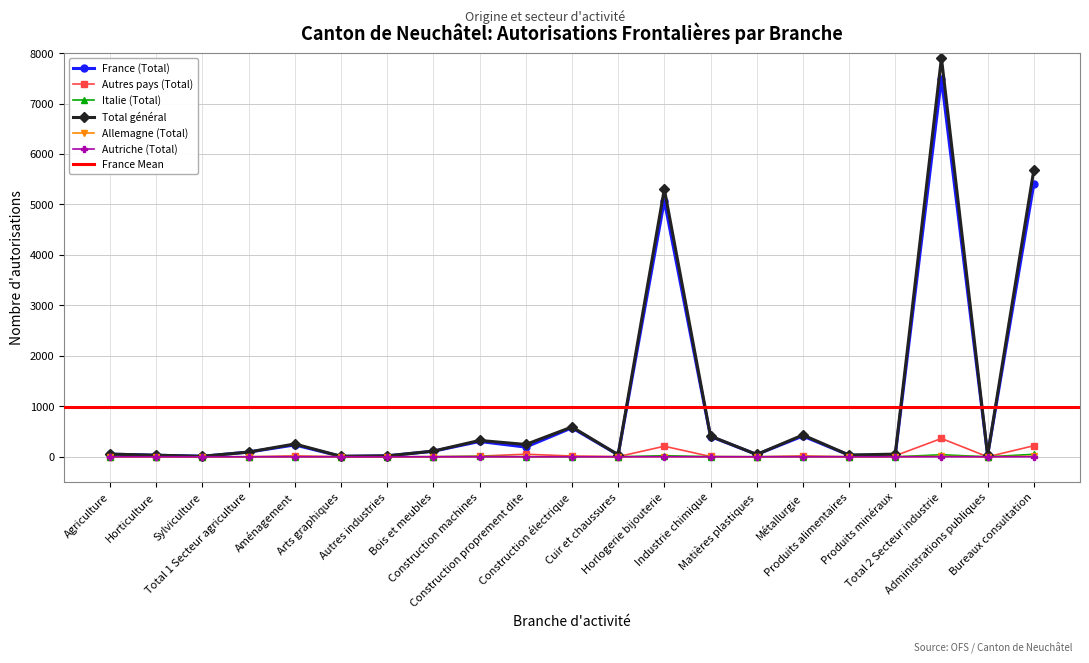

Is the value of Allemagne (Total) at Sylviculture greater than the value of Italie (Total) at Horticulture?

No